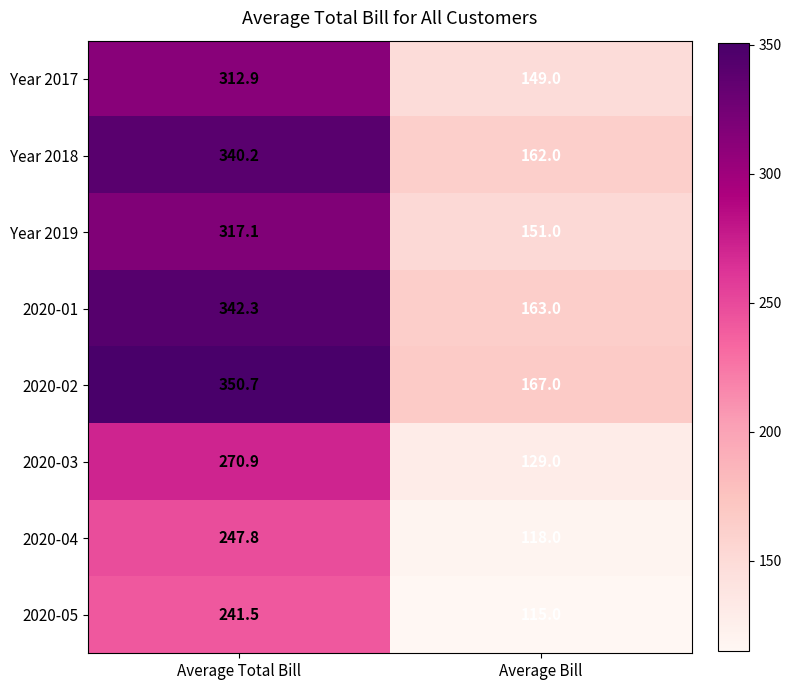

Reading left to right, extract all data points from this chart.

Year 2017: 312.9	149.0
Year 2018: 340.2	162.0
Year 2019: 317.1	151.0
2020-01: 342.3	163.0
2020-02: 350.7	167.0
2020-03: 270.9	129.0
2020-04: 247.8	118.0
2020-05: 241.5	115.0